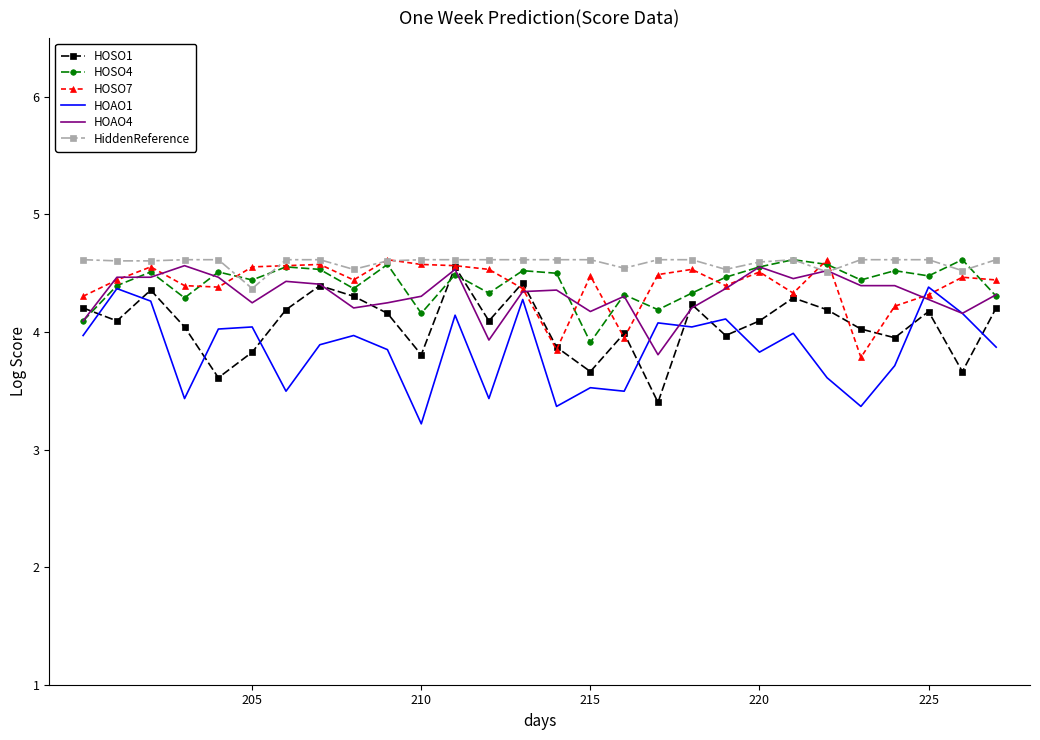

What is the lowest value of the HOSO4 series?

3.9